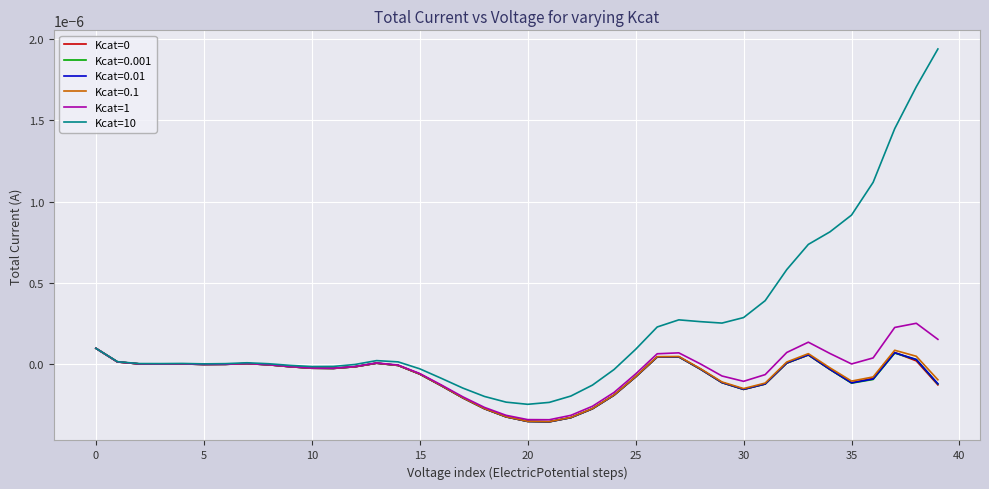

Which series has the widest spread of values?

Kcat=10